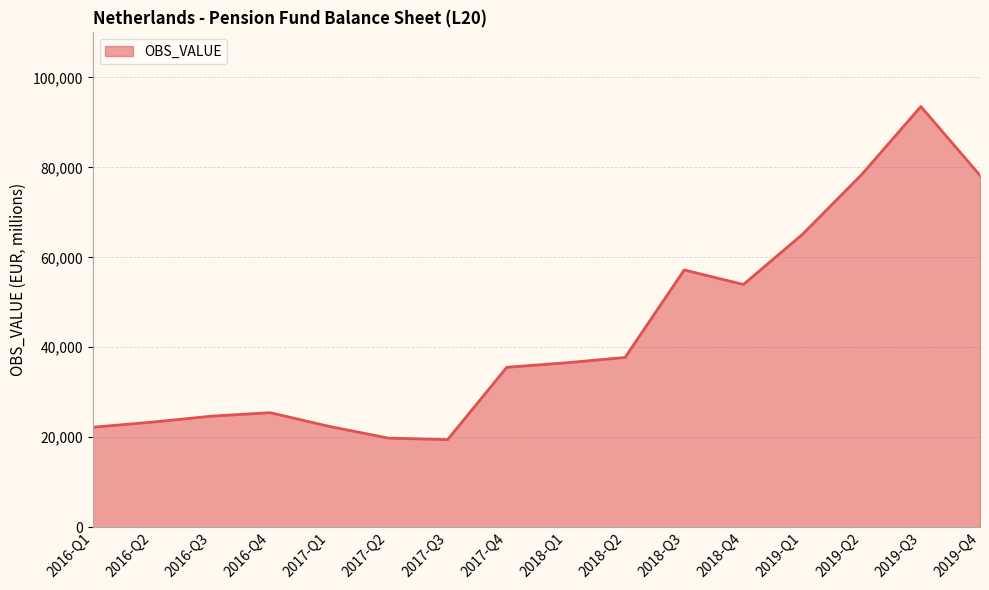

The chart shows a value of 37740 at 2018-Q2. True or false?

True